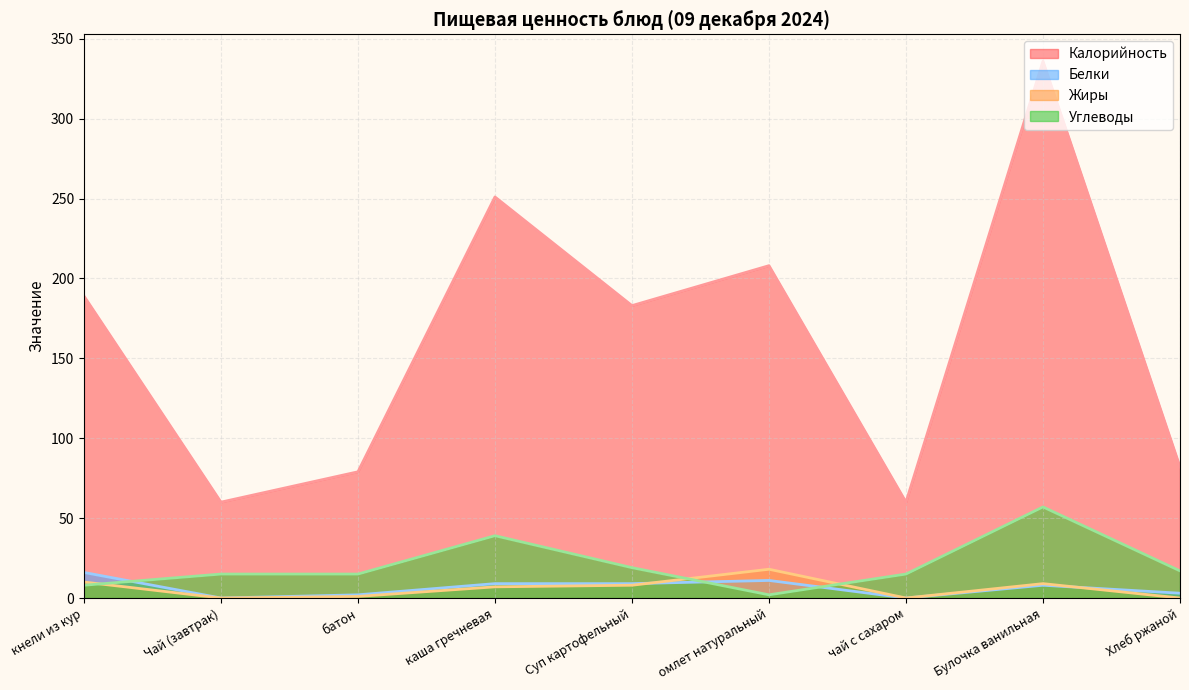

True or false: Калорийность and Белки intersect in this chart.

False